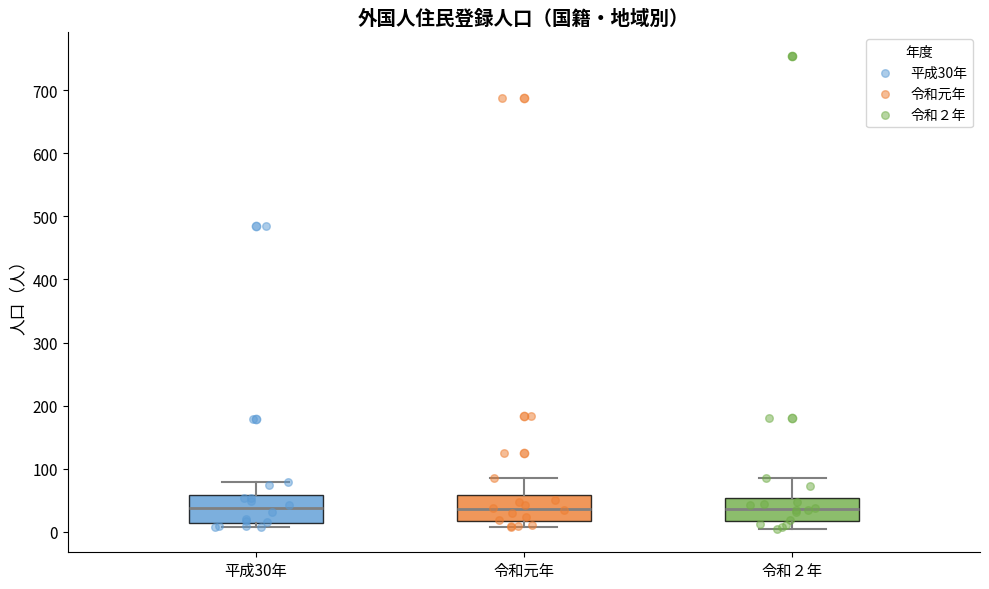

Where is the upper edge of the box for 令和２年 on the y-axis? The values are not printed on the chart, so give them approximately, as read against the axis.

50